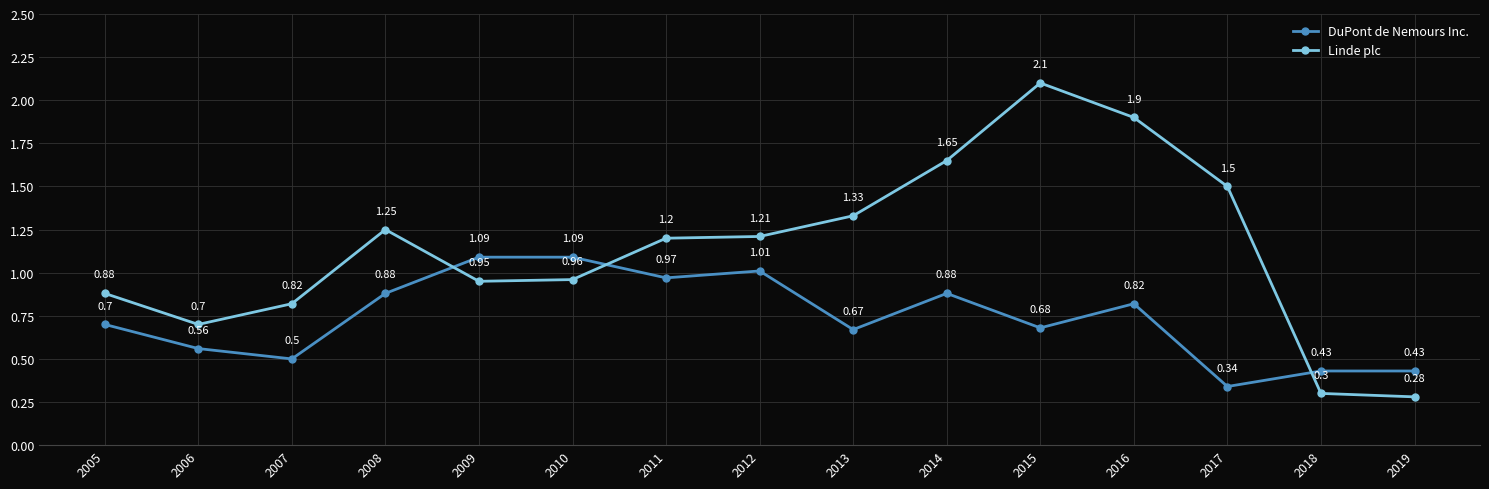

What is the sum of all DuPont de Nemours Inc. values?

11.1